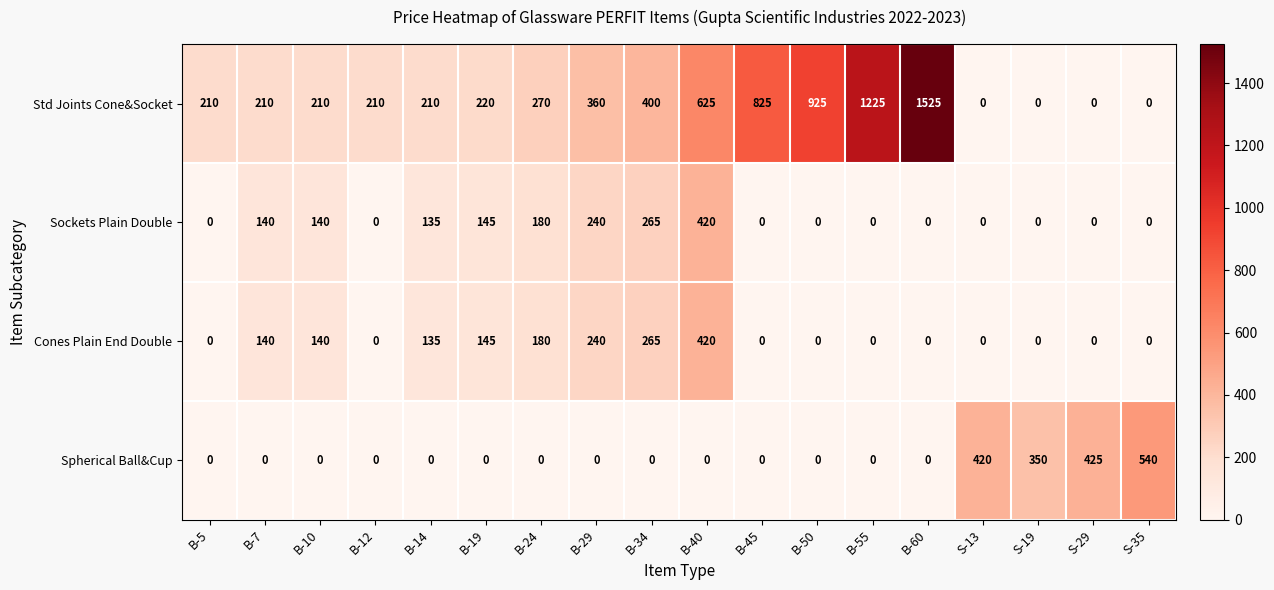

What is the spread (max minus min) of values at B-19?

220